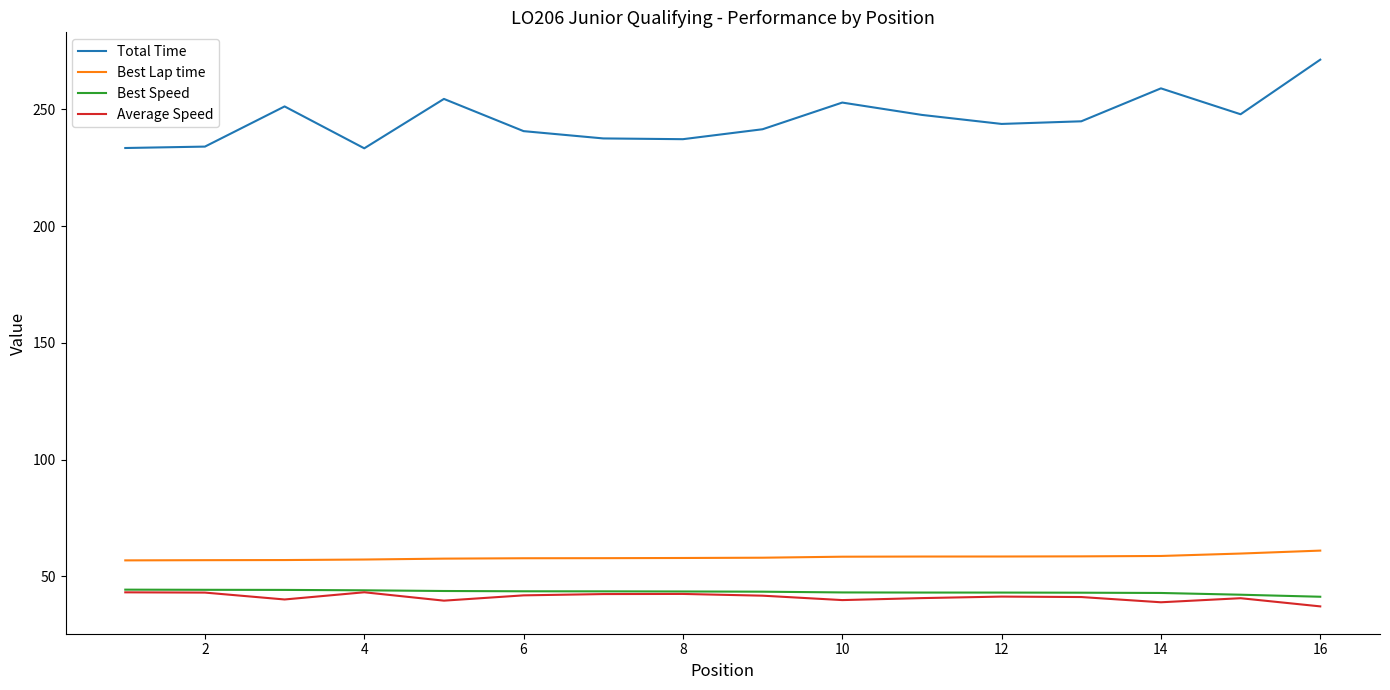

What is the smallest value displayed?

37.2